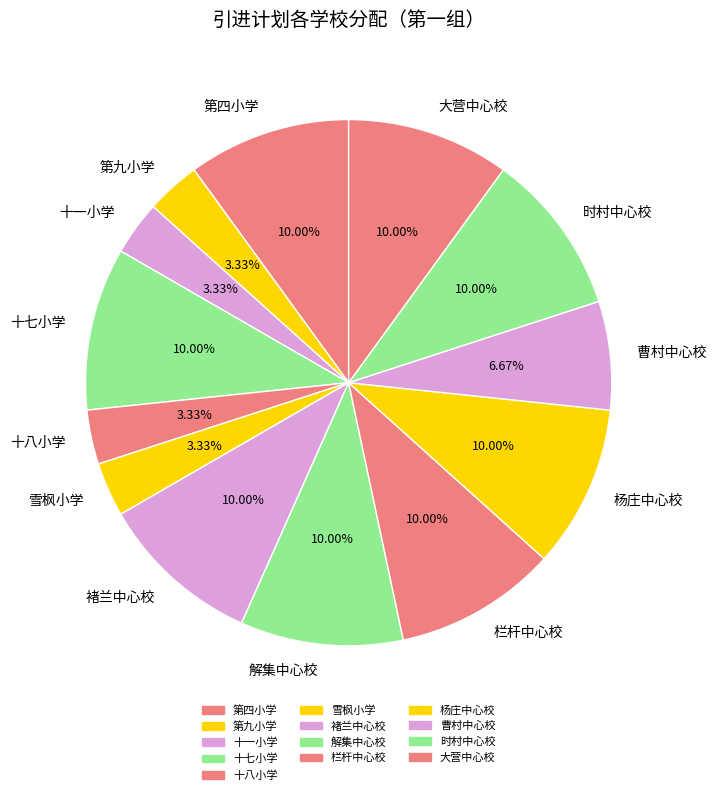

To the nearest percent, what is the difference between the largest and smallest slice percentages?

7%